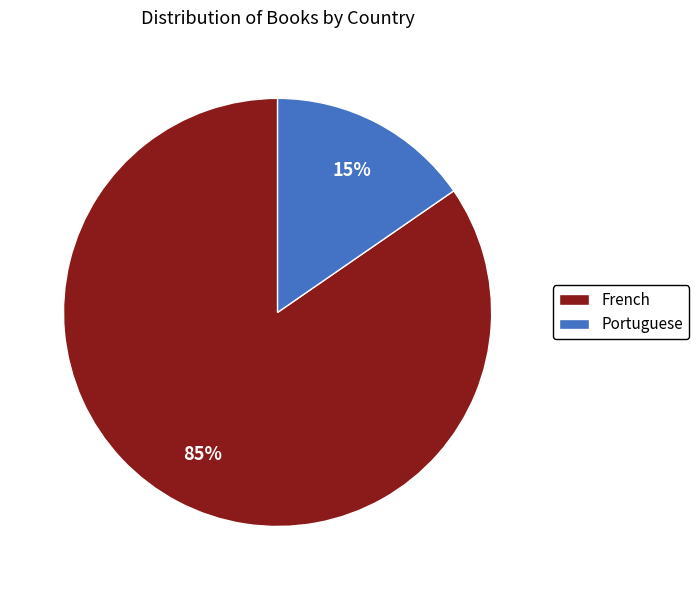

Do Portuguese and French together represent more than half of the pie?

Yes